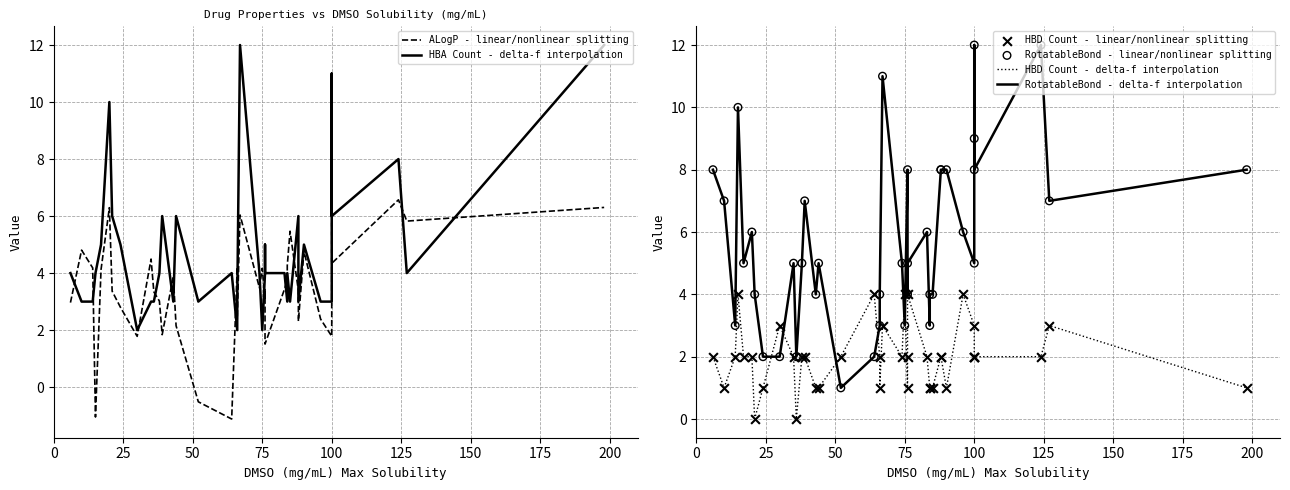

At how many categories does at least one series exceed 1?

40